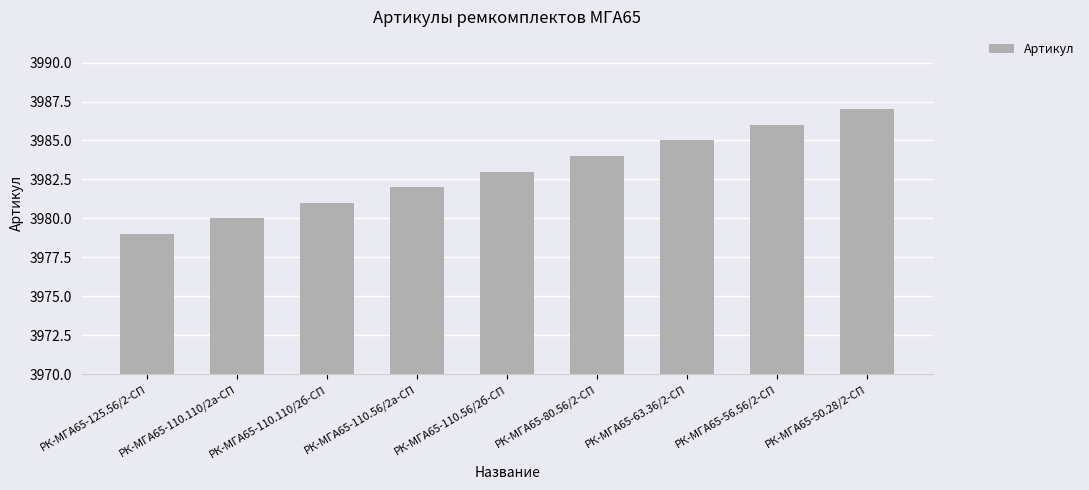

What is the label of the 7th bar from the left?

РК-МГА65-63.36/2-СП